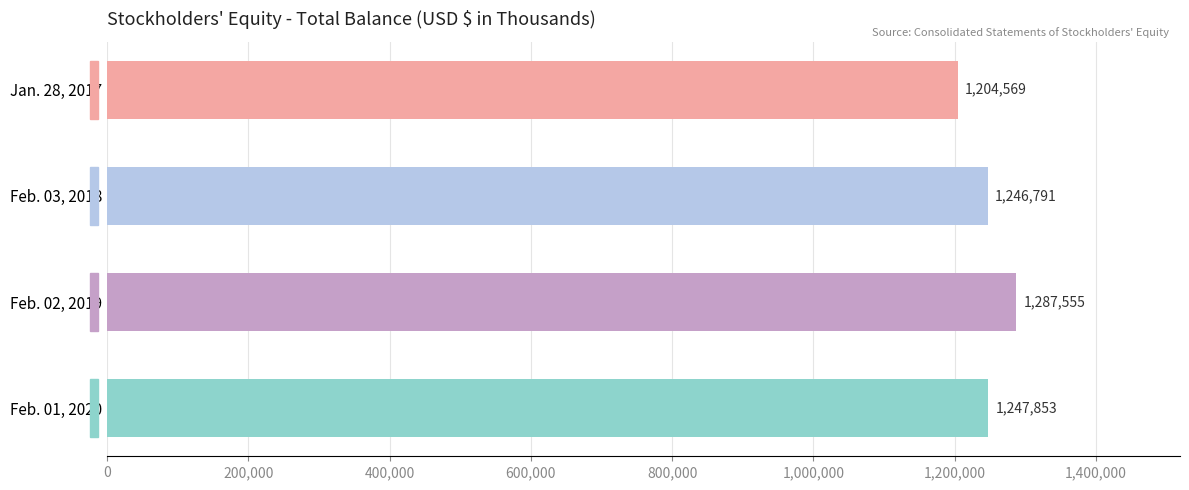

What is the difference between the second highest and minimum values?

43284